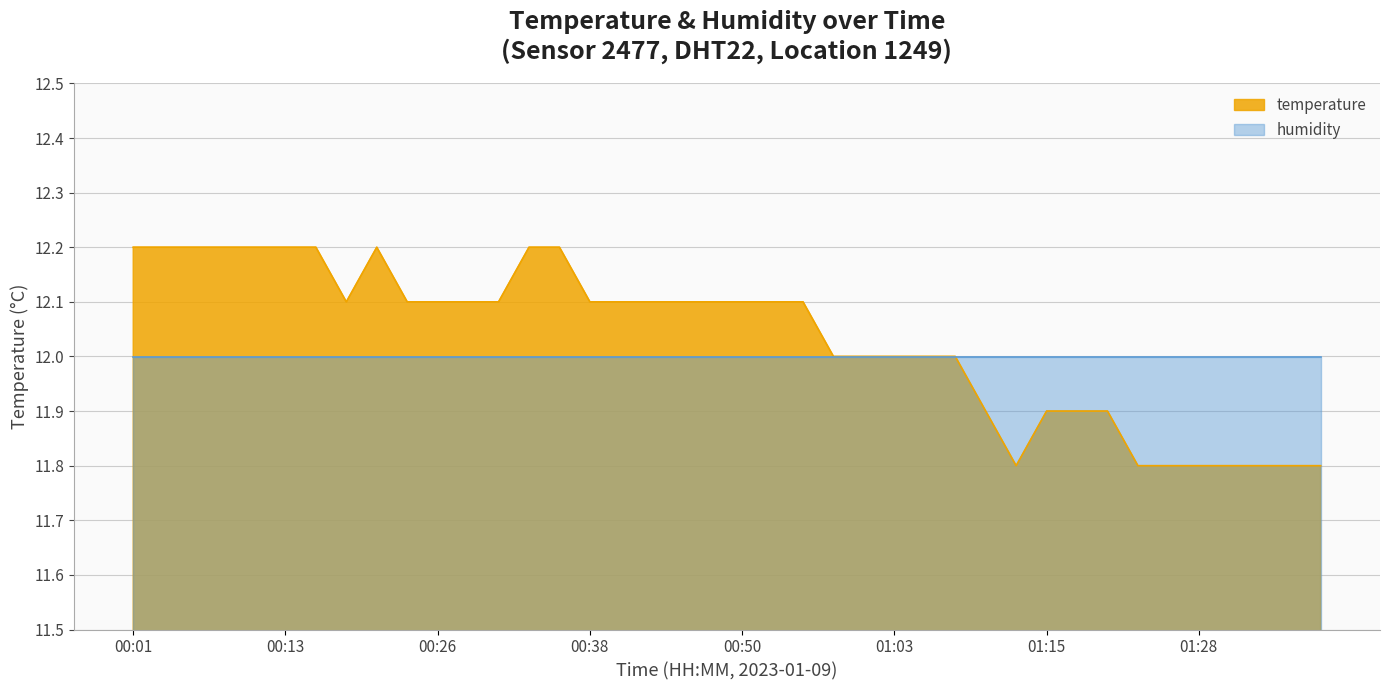

How many values exceed 12?

23